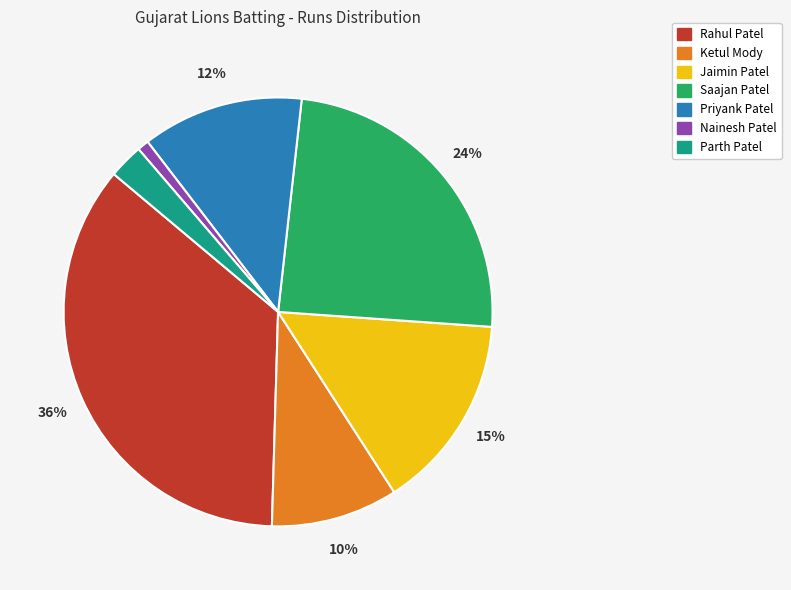

To the nearest percent, what percentage of the pie is Jaimin Patel?

15%